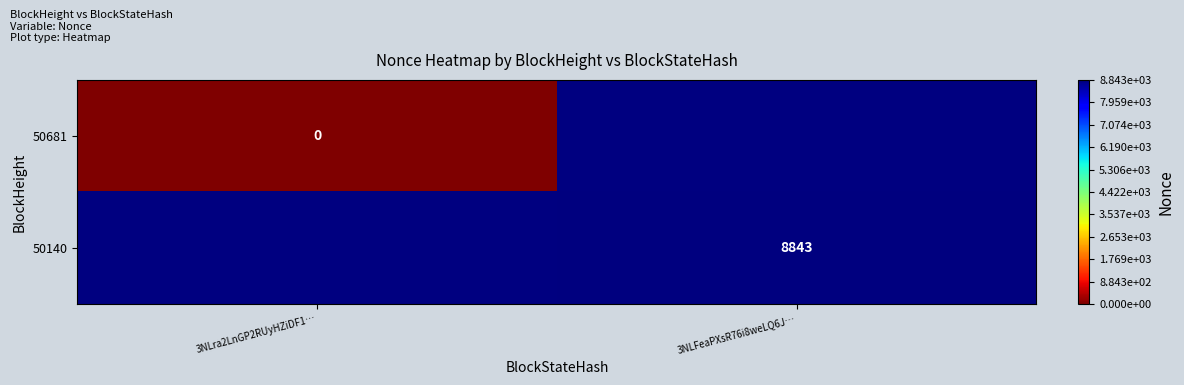

The value of 50140 at 3NLFeaPXsR76i8weLQ6J… is 13116. True or false?

False